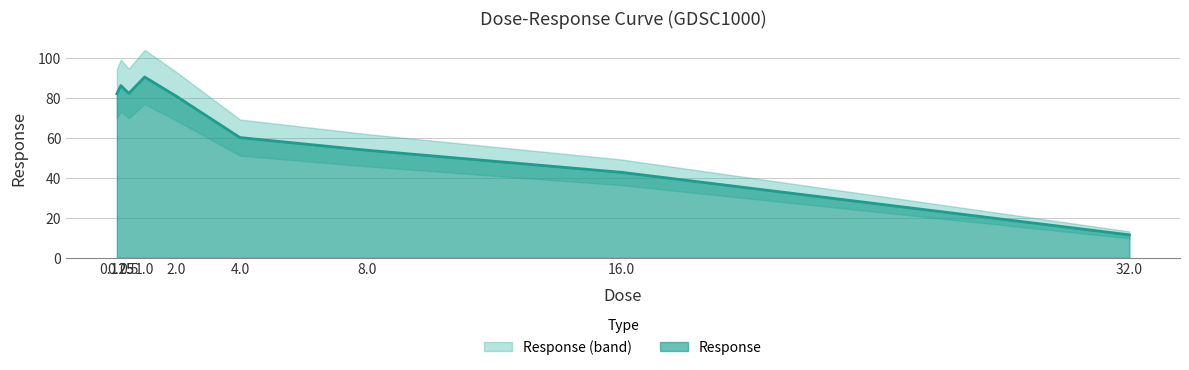

Where is the data nearest to the value 50?

8.0